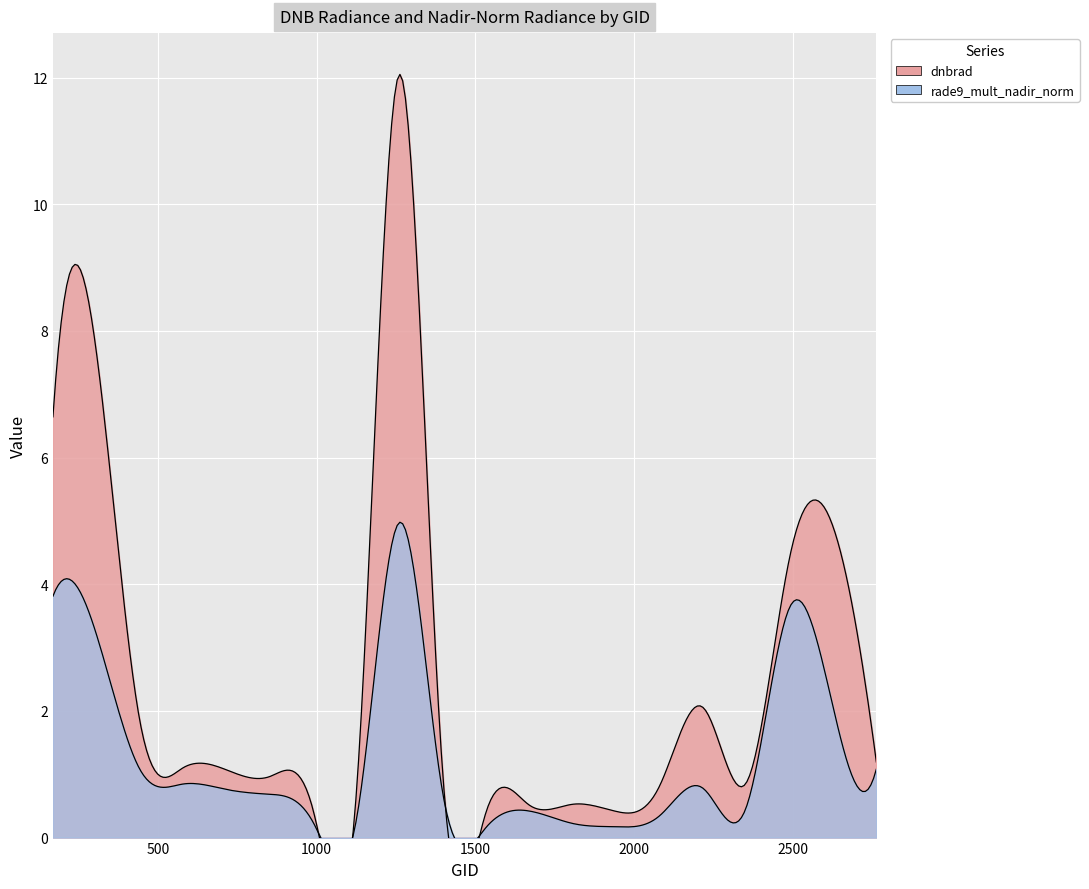

How many lines are shown in the chart?

2